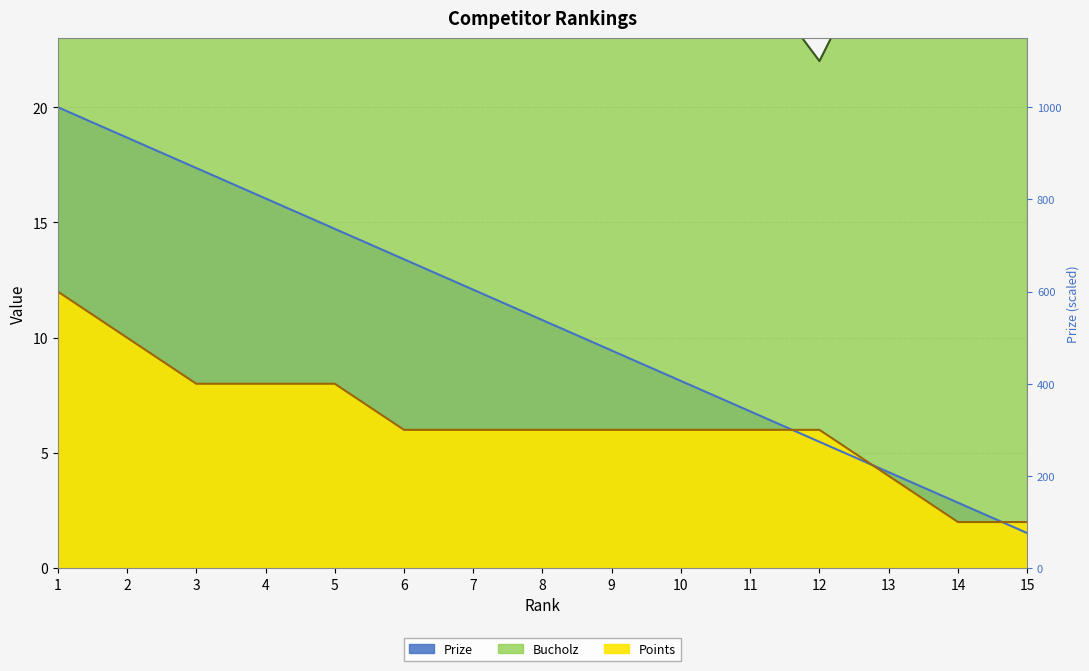

The Points series shows 6.0 at 6. True or false?

True